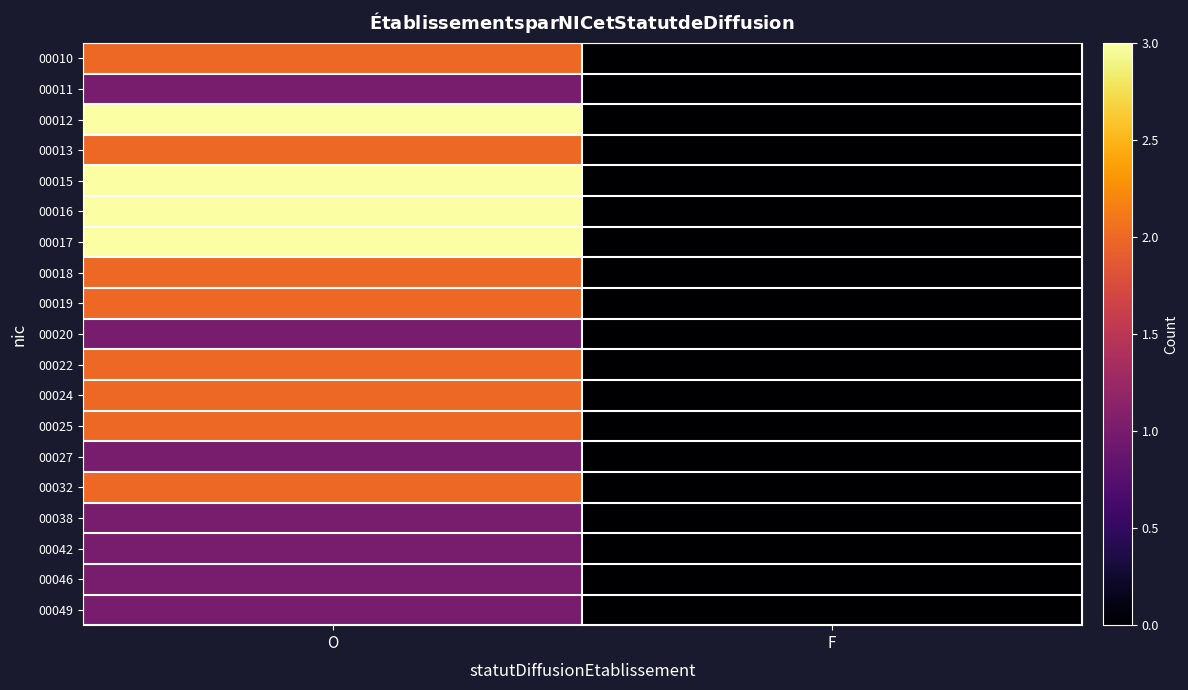

Reading right to left, what are all the values shown in this chart?

00010: F=0	O=2
00011: F=0	O=1
00012: F=0	O=3
00013: F=0	O=2
00015: F=0	O=3
00016: F=0	O=3
00017: F=0	O=3
00018: F=0	O=2
00019: F=0	O=2
00020: F=0	O=1
00022: F=0	O=2
00024: F=0	O=2
00025: F=0	O=2
00027: F=0	O=1
00032: F=0	O=2
00038: F=0	O=1
00042: F=0	O=1
00046: F=0	O=1
00049: F=0	O=1